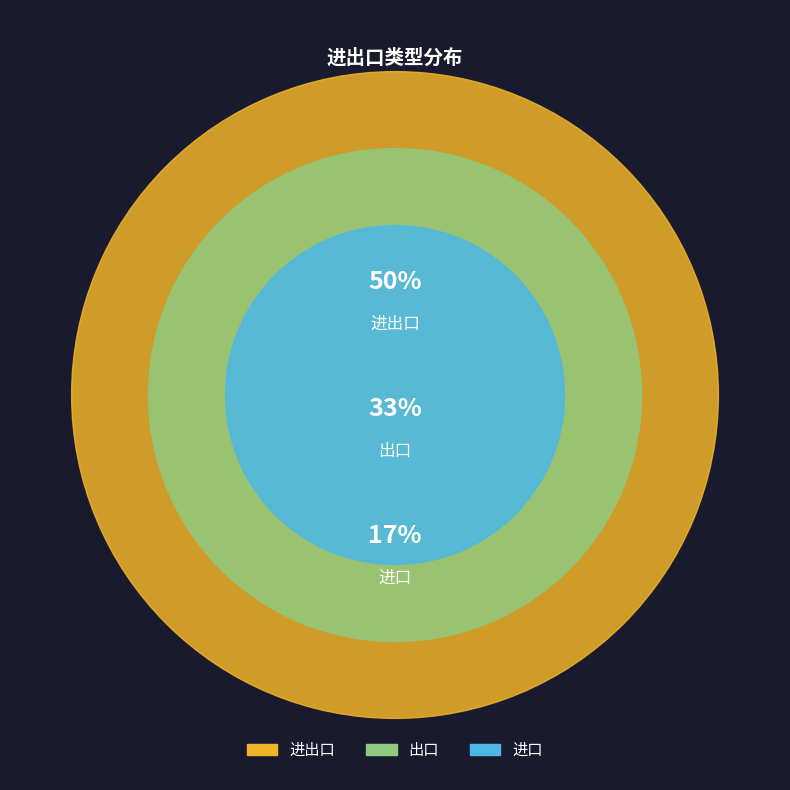

To the nearest percent, what portion does 进口 represent?

17%